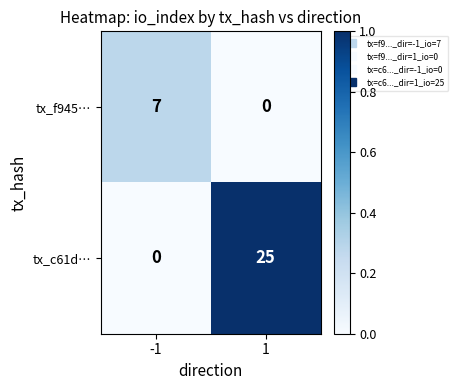

What is the sum of all tx_c61d… values?

25